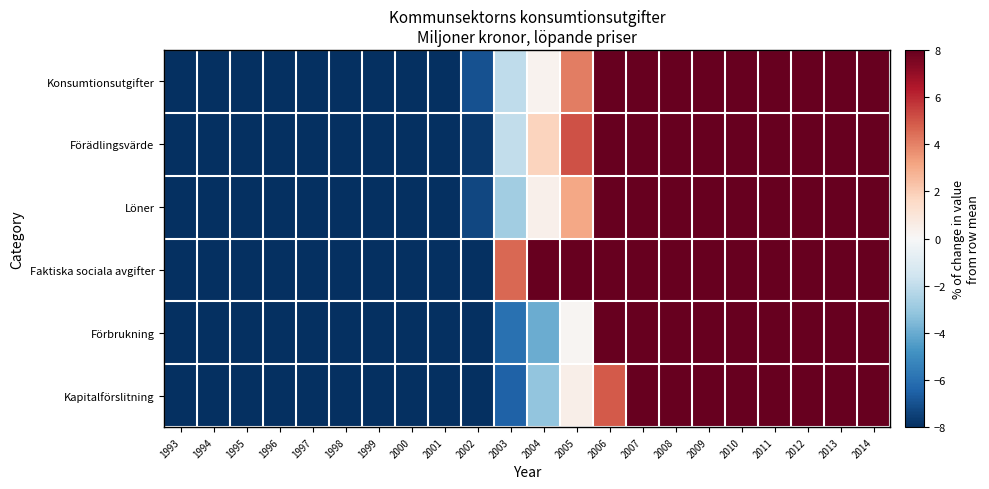

Reading left to right, extract all data points from this chart.

Konsumtionsutgifter: 1993=-40.7	1994=-39.2	1995=-36.9	1996=-33.3	1997=-30.7	1998=-24.2	1999=-20.7	2000=-18.7	2001=-13.2	2002=-7.0	2003=-2.0	2004=0.3	2005=4.1	2006=9.9	2007=15.3	2008=21.6	2009=24.9	2010=28.3	2011=33.1	2012=37.7	2013=42.6	2014=48.9
Förädlingsvärde: 1993=-33.9	1994=-32.8	1995=-30.4	1996=-26.4	1997=-24.3	1998=-22.0	1999=-17.8	2000=-17.1	2001=-12.2	2002=-7.7	2003=-1.9	2004=1.8	2005=5.1	2006=9.4	2007=15.2	2008=19.9	2009=20.5	2010=22.3	2011=26.0	2012=30.8	2013=34.9	2014=40.7
Löner: 1993=-31.3	1994=-30.5	1995=-28.7	1996=-24.8	1997=-22.8	1998=-20.7	1999=-16.3	2000=-16.2	2001=-12.1	2002=-7.3	2003=-2.8	2004=0.4	2005=3.1	2006=8.1	2007=12.8	2008=17.7	2009=20.1	2010=21.8	2011=25.3	2012=29.9	2013=34.4	2014=39.9
Faktiska sociala avgifter: 1993=-27.5	1994=-25.2	1995=-27.0	1996=-21.6	1997=-20.1	1998=-45.9	1999=-43.5	2000=-23.8	2001=-15.3	2002=-10.8	2003=4.6	2004=10.7	2005=17.4	2006=19.3	2007=29.4	2008=29.6	2009=16.8	2010=19.0	2011=19.9	2012=27.9	2013=29.8	2014=36.4
Förbrukning: 1993=-36.1	1994=-33.5	1995=-28.1	1996=-26.2	1997=-24.5	1998=-19.2	1999=-18.3	2000=-17.8	2001=-12.4	2002=-8.3	2003=-6.0	2004=-4.0	2005=0.2	2006=9.1	2007=13.0	2008=19.1	2009=23.1	2010=27.1	2011=30.2	2012=32.6	2013=37.9	2014=41.8
Kapitalförslitning: 1993=-35.5	1994=-34.1	1995=-32.1	1996=-30.6	1997=-27.9	1998=-24.8	1999=-21.0	2000=-19.0	2001=-14.2	2002=-9.9	2003=-6.5	2004=-3.2	2005=0.4	2006=4.9	2007=10.7	2008=19.1	2009=25.3	2010=29.8	2011=35.6	2012=40.9	2013=42.9	2014=49.1